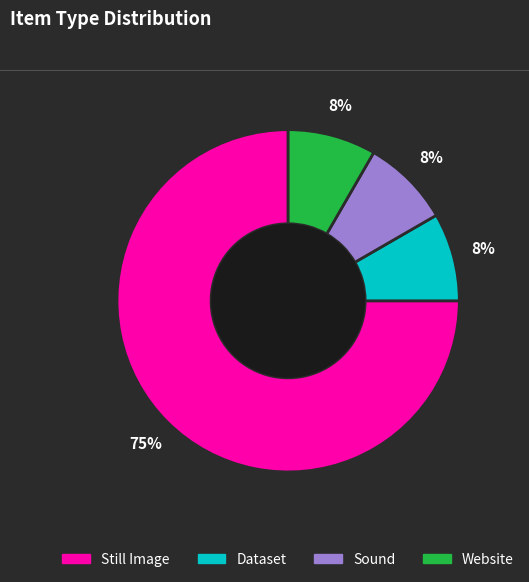

Combined, do Sound and Dataset account for over 50%?

No